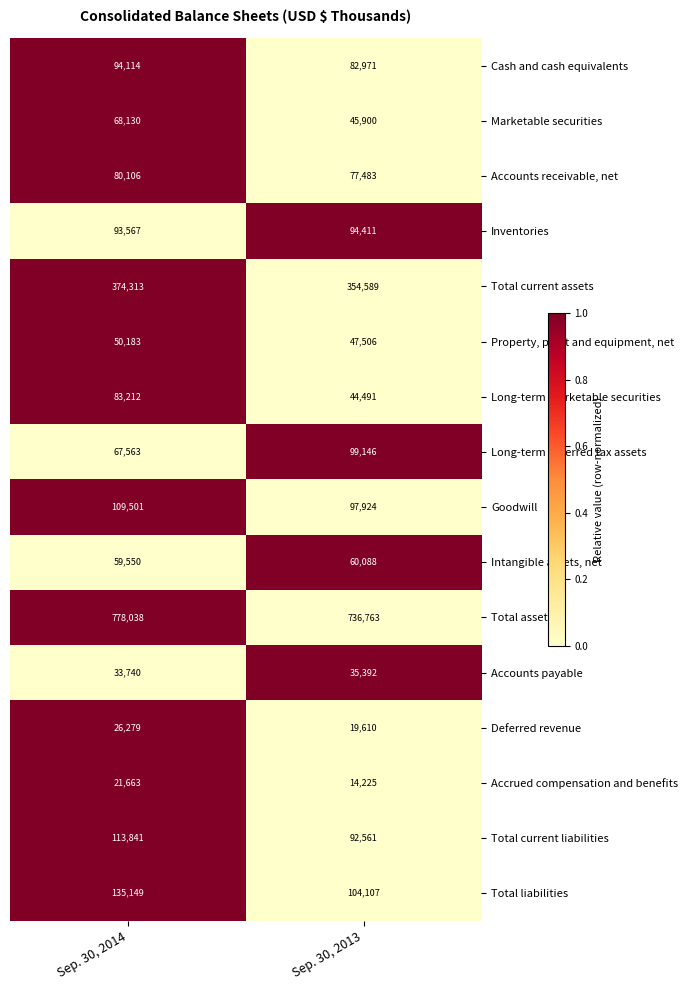

Which series has the largest total across all categories?

Total assets